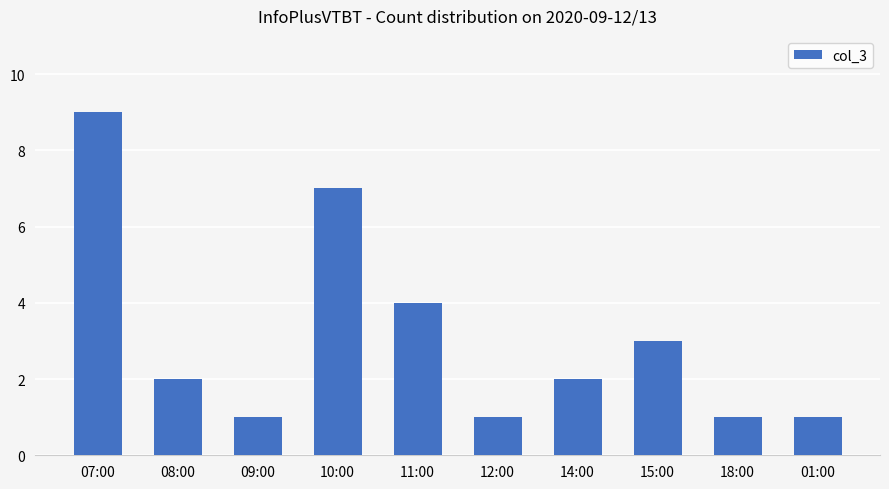

What is the difference between the second highest and minimum values?

6